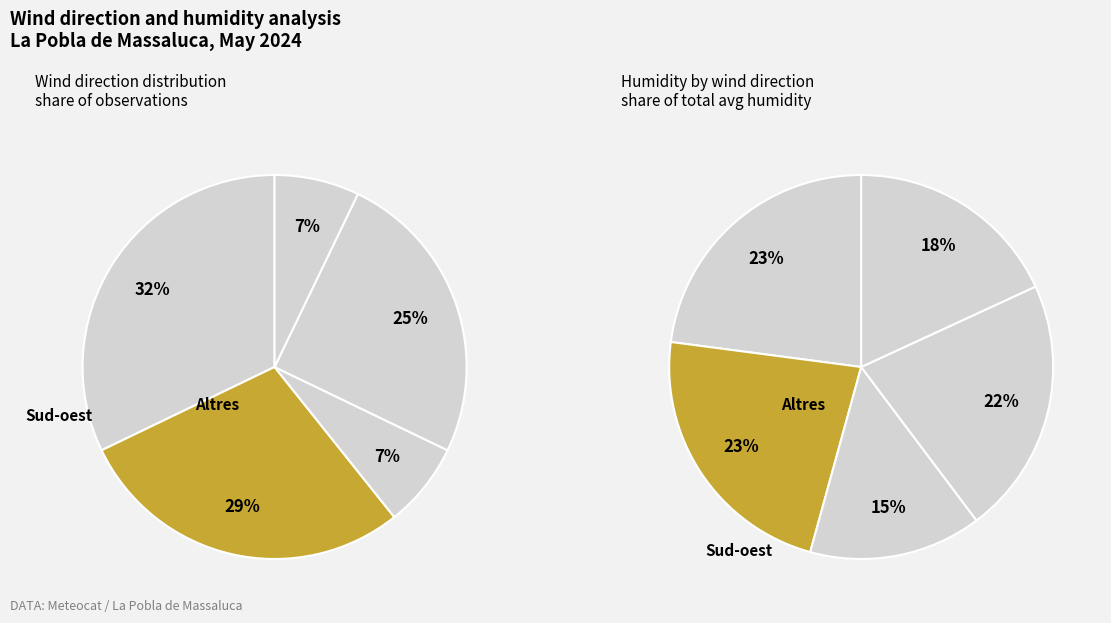

To the nearest percent, what is the difference between the Sud-est and Sud-oest slice percentages?

10%